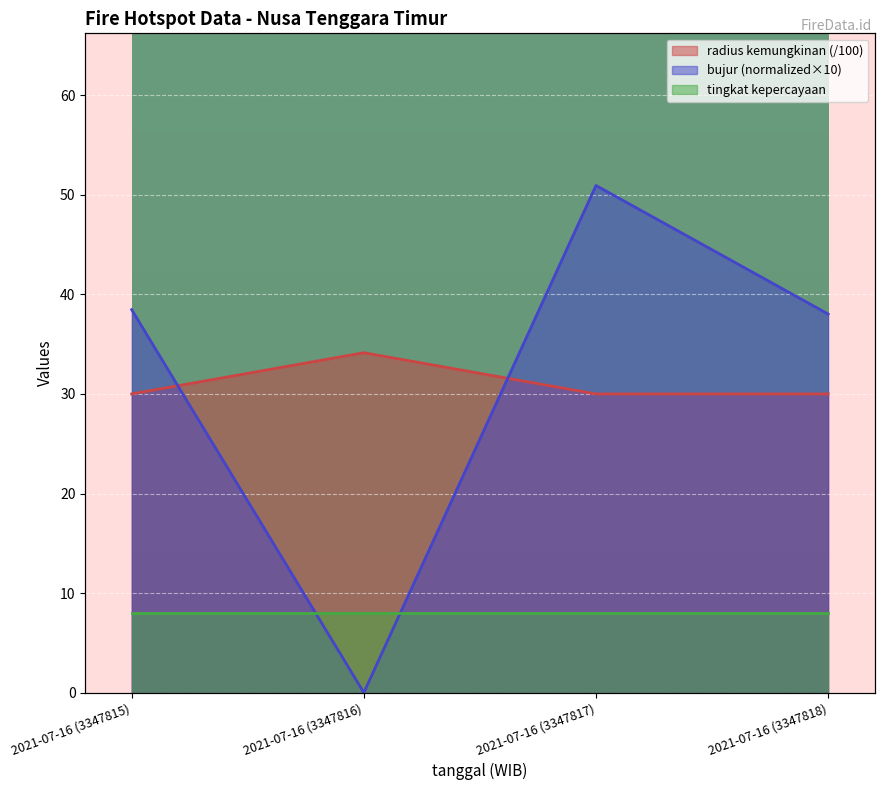

Between which two adjacent categories do bujur and radius kemungkinan first intersect?

2021-07-16 (3347815) and 2021-07-16 (3347816)